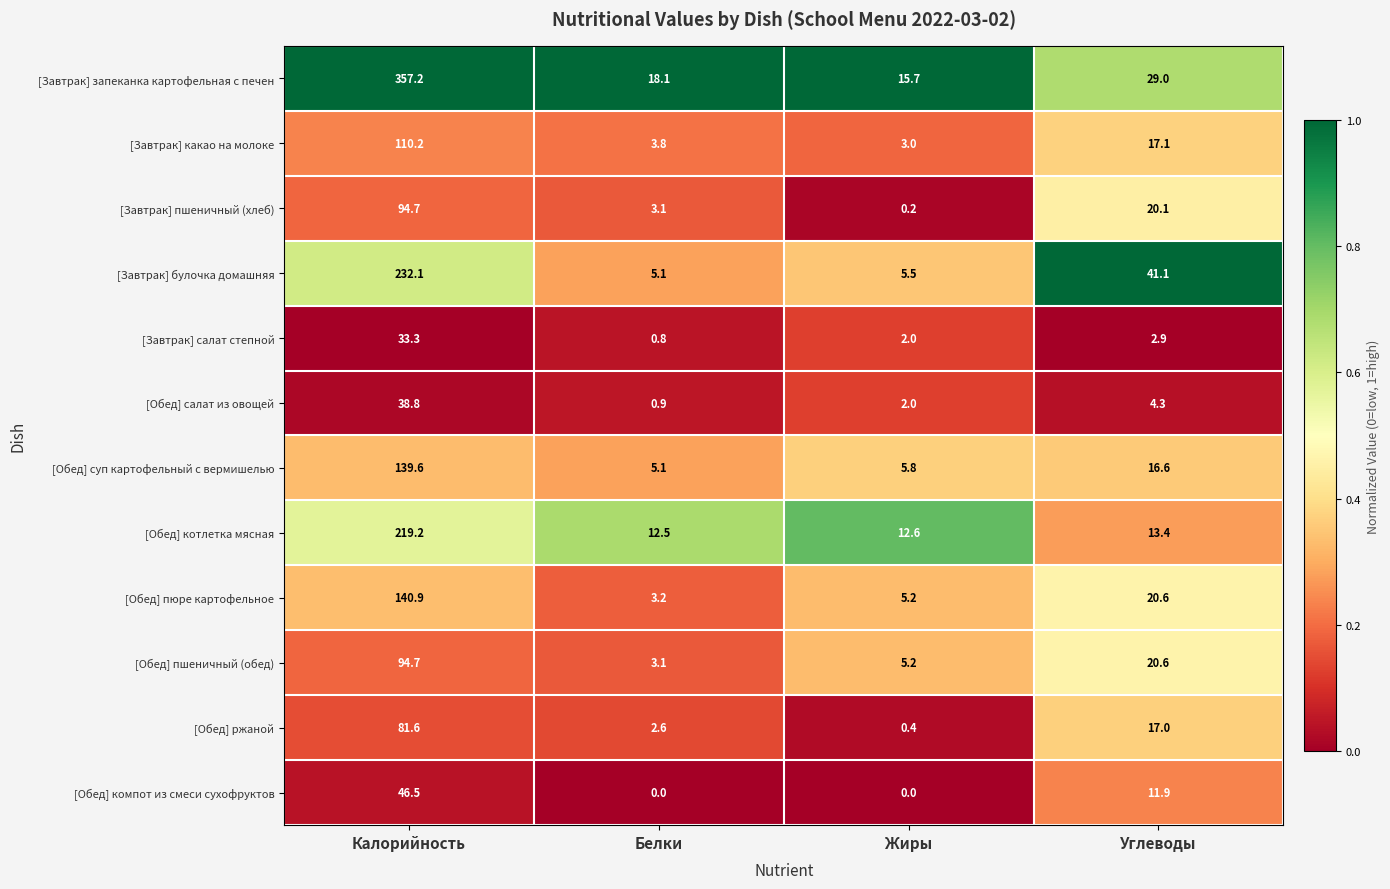

At which category is the sum across all series the highest?

Калорийность